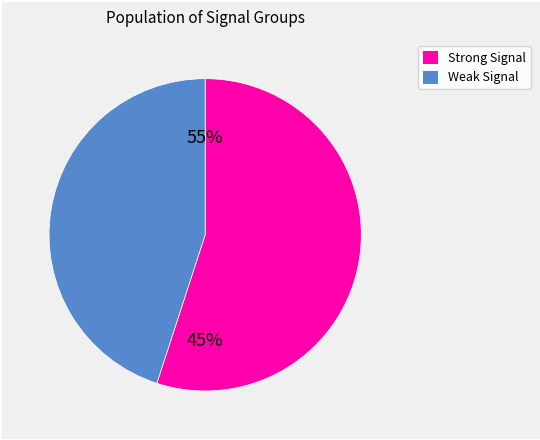

The 9 slice represents 9% of the pie. True or false?

False